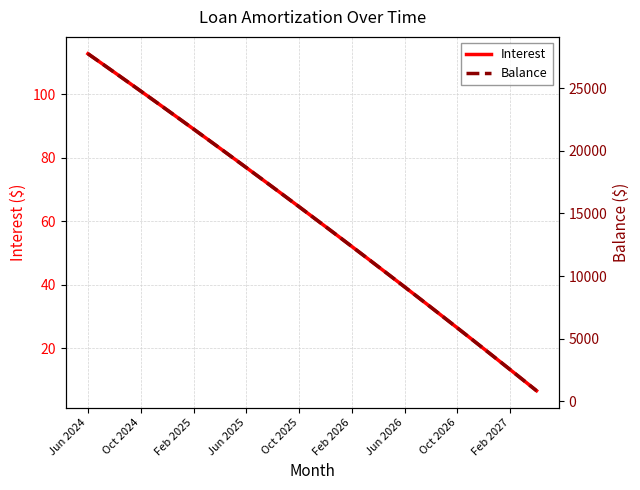

What is the highest value of the Interest series?

112.8